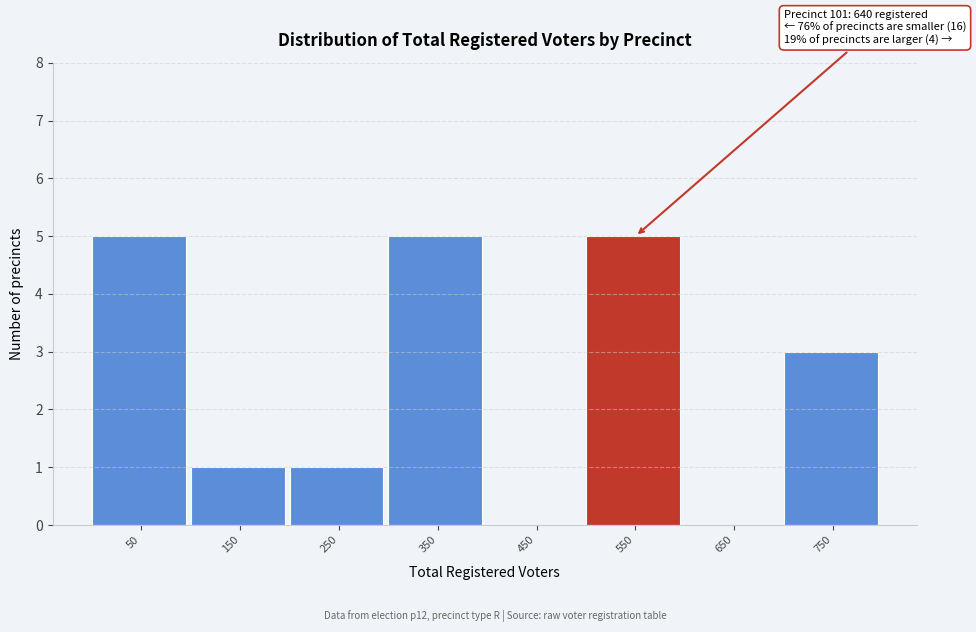

Reading left to right, what are all the values shown in this chart?

50=5	150=1	250=1	350=5	450=0	550=5	650=0	750=3